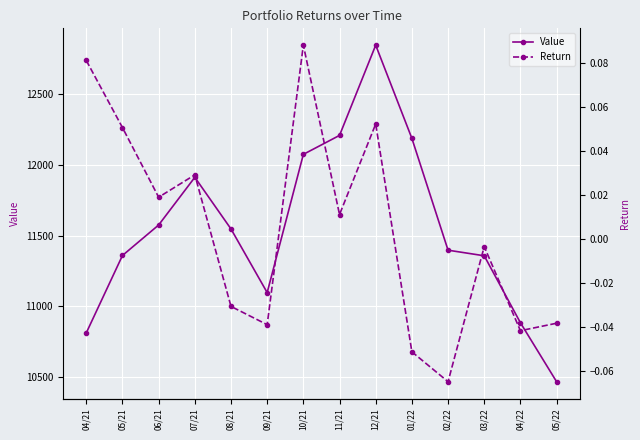

Does the chart display data point markers on the line(s)?

Yes